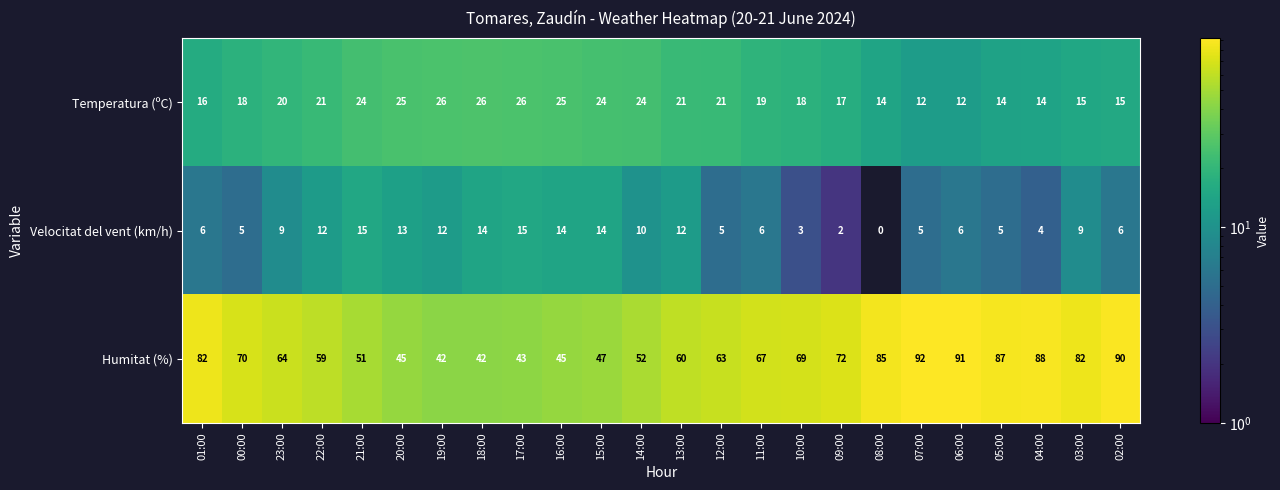

The Humitat (%) series shows 121 at 10:00. True or false?

False